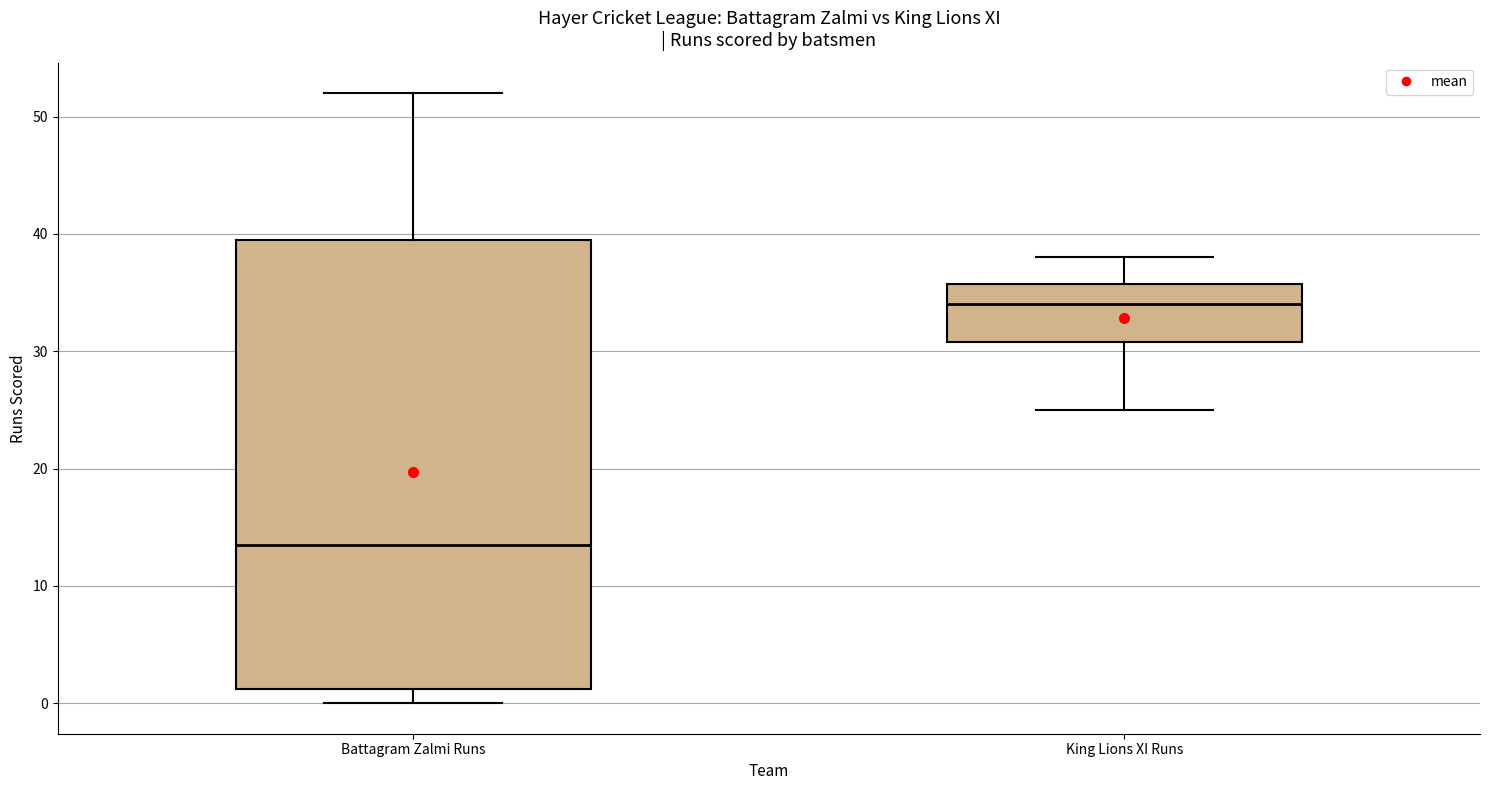

Where does the upper whisker of the box for Battagram Zalmi Runs end on the y-axis? The values are not printed on the chart, so give them approximately, as read against the axis.

52